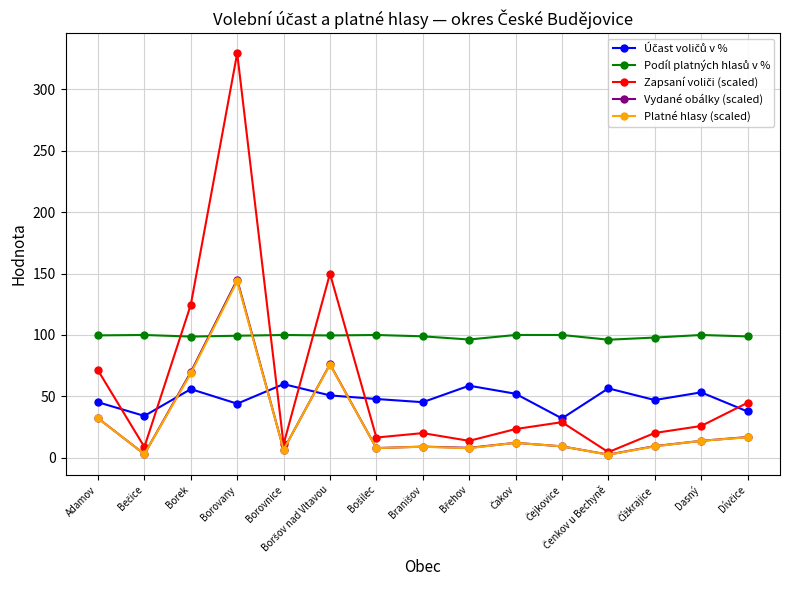

At which category is the sum across all series the highest?

Borovany